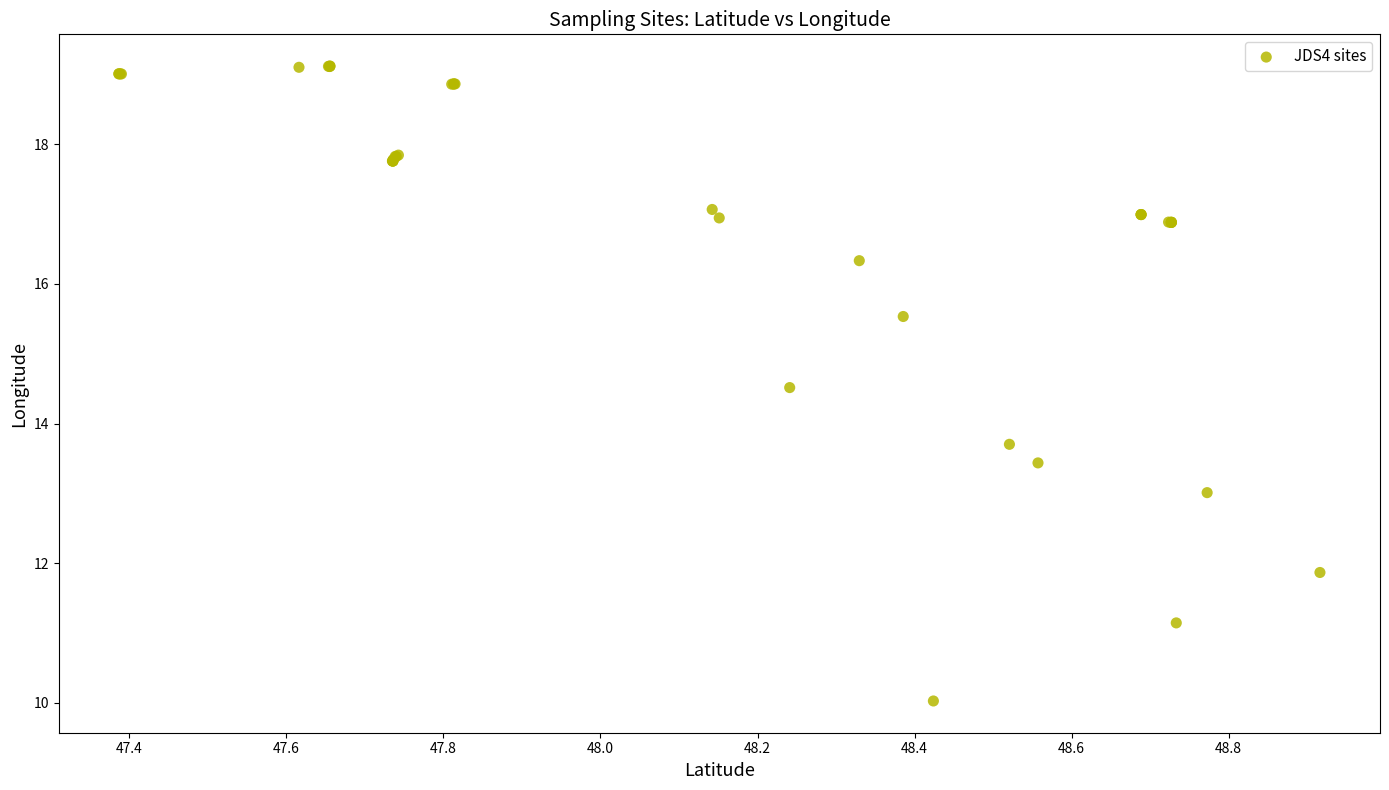

What Y value in the scatter plot is closest to 14?

13.7